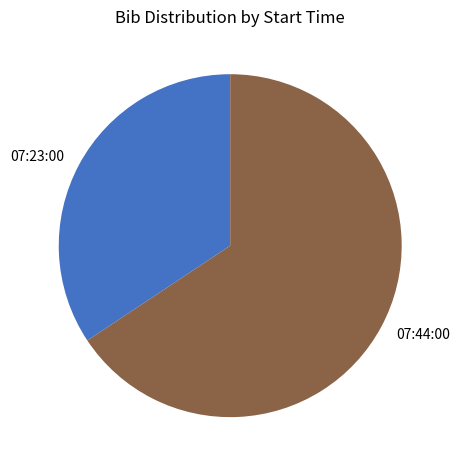

What is the ratio of the value at 07:44:00 to the value at 07:23:00?

1.9